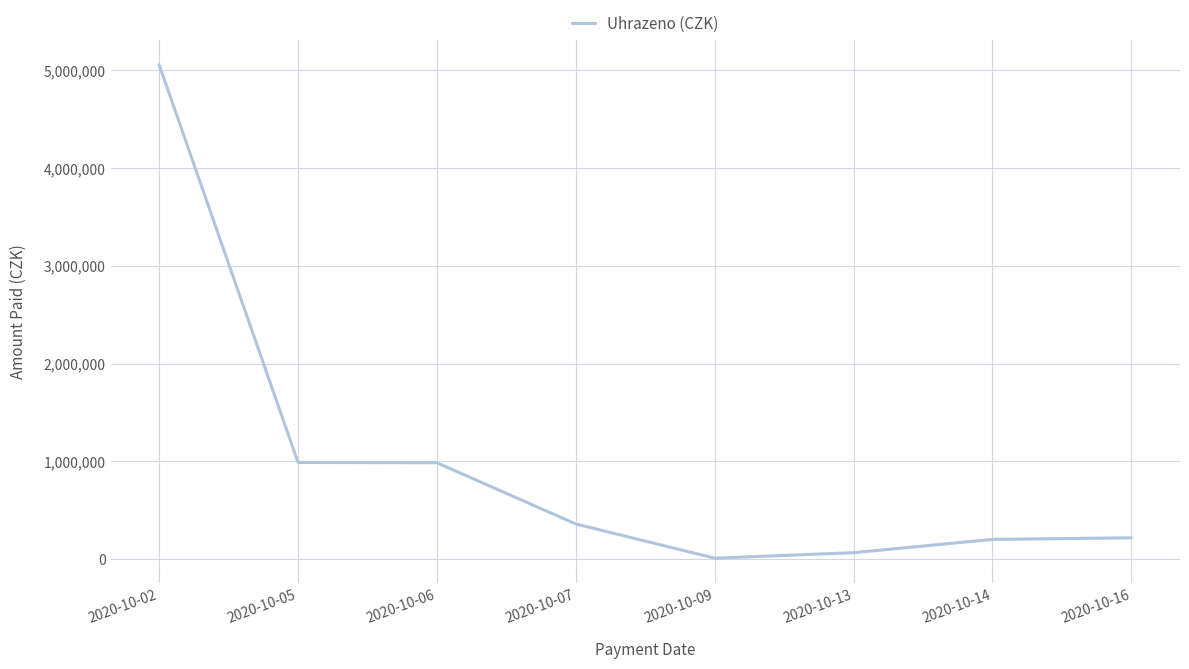

Which has a higher value, 2020-10-05 or 2020-10-02?

2020-10-02